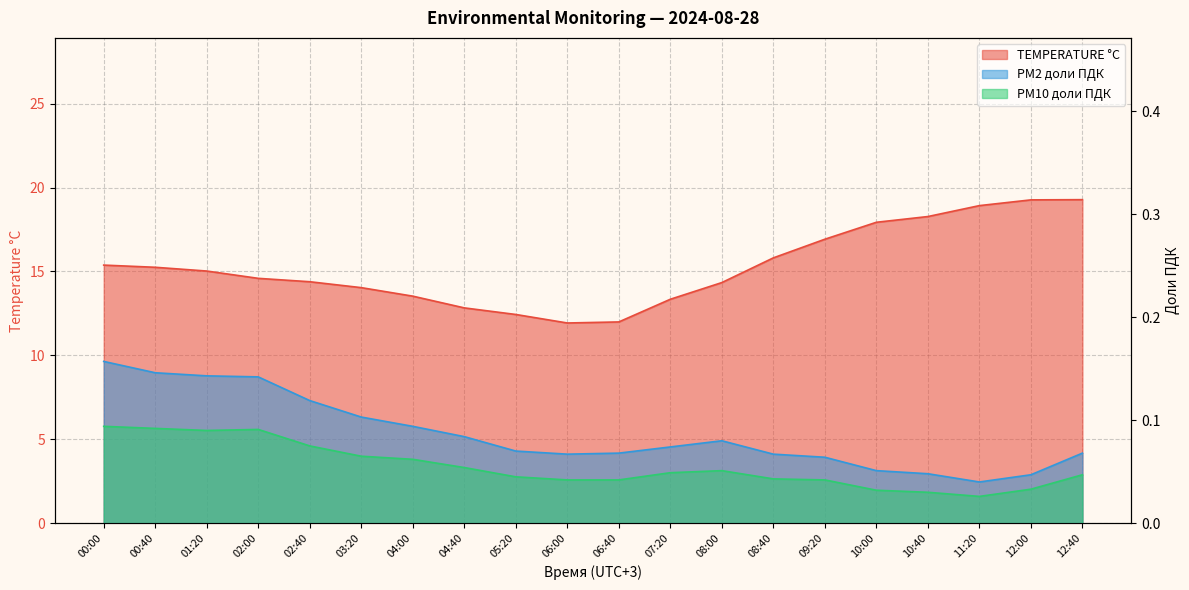

In PM2 доли ПДК, how many points are higher than both neighbors (excluding endpoints)?

1